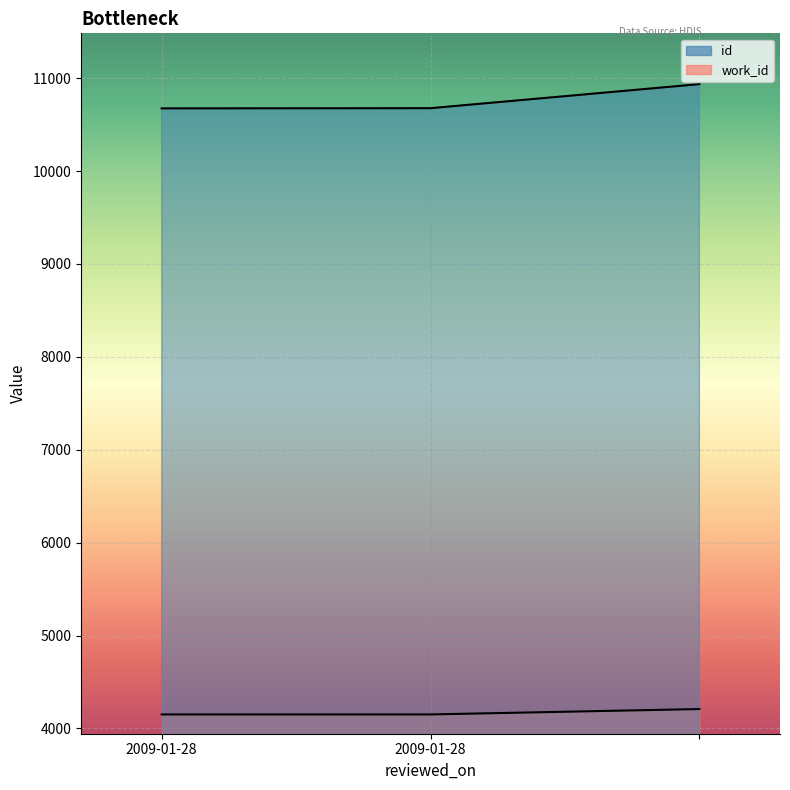

Reading left to right, transcribe all the data shown in this chart.

id: 10675	10677	10936
work_id: 4151	4151	4209